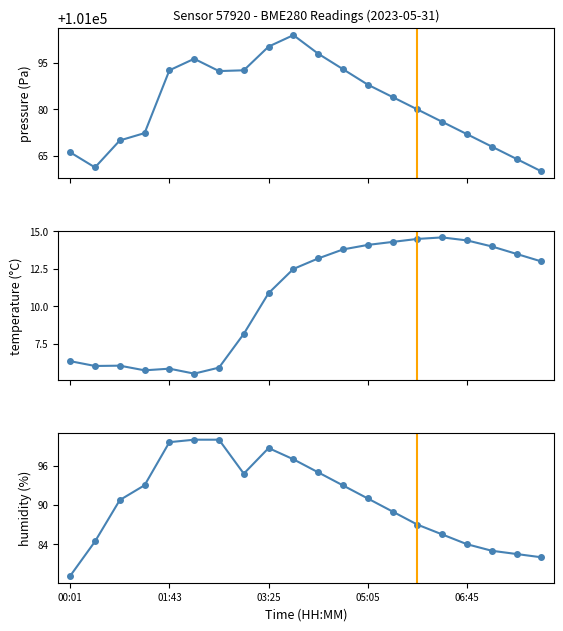

How many values in the pressure series exceed 101084?

9